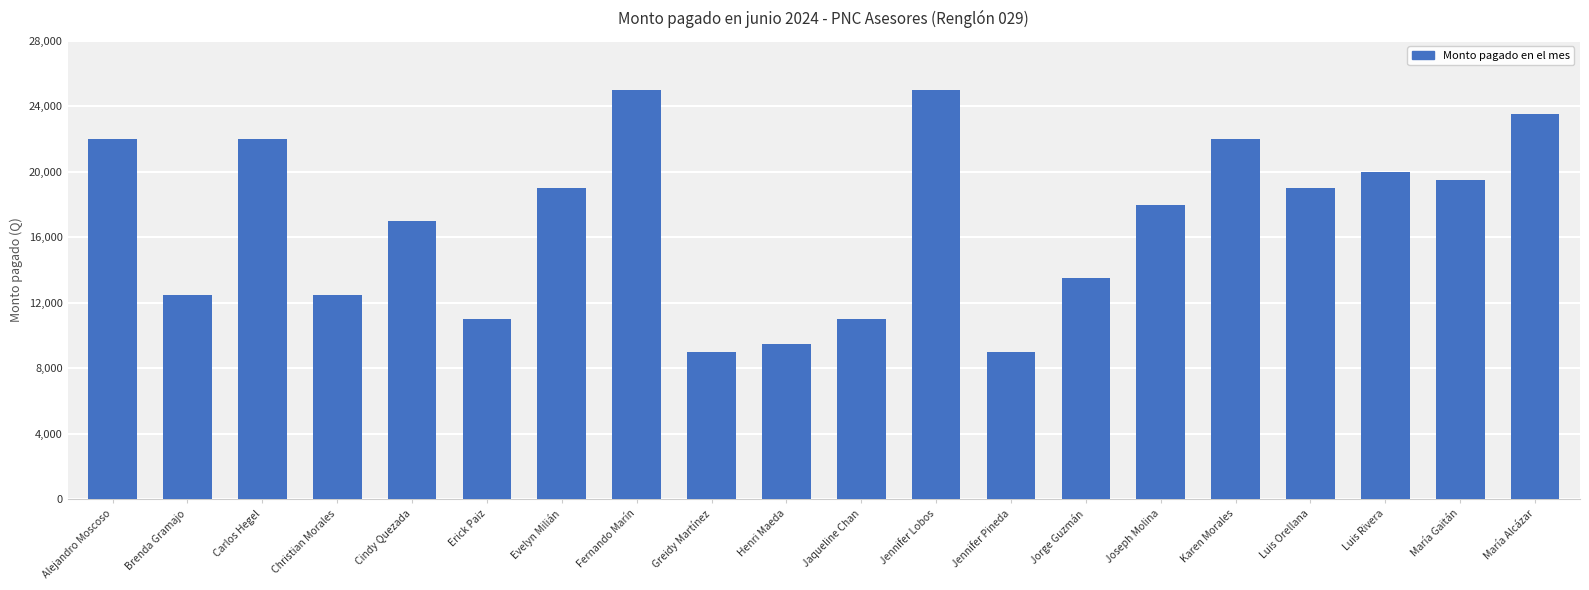

Reading left to right, extract all data points from this chart.

22000	12500	22000	12500	17000	11000	19000	25000	9000	9500	11000	25000	9000	13500	18000	22000	19000	20000	19500	23500